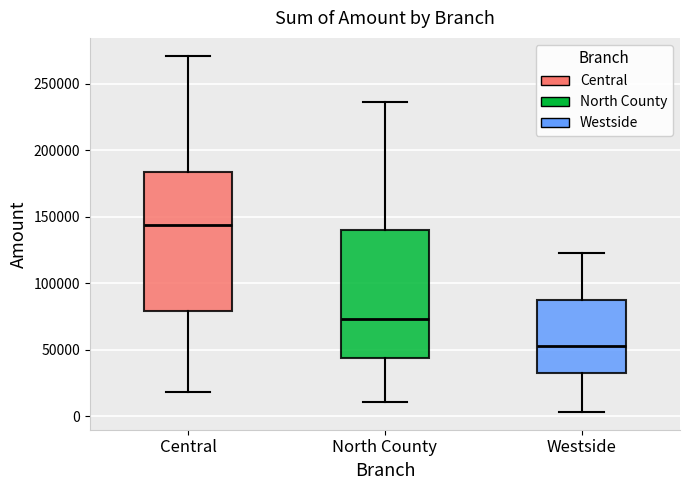

Which box is the tallest, from its lower edge to its upper edge?

Central